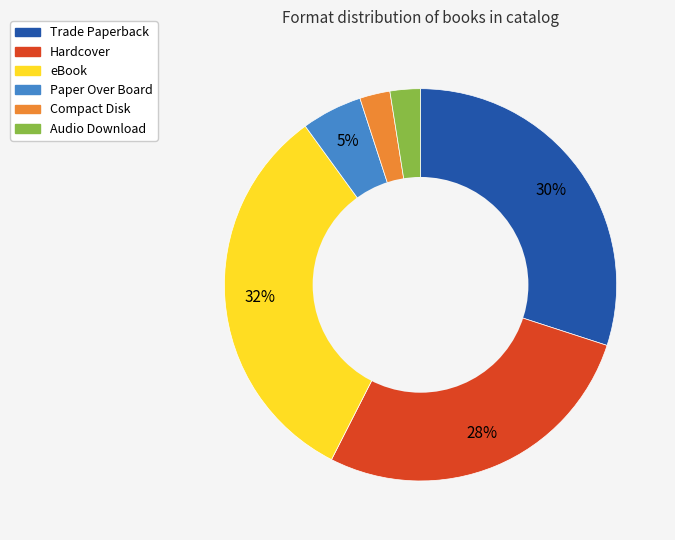

To the nearest percent, what is the average slice percentage?

17%